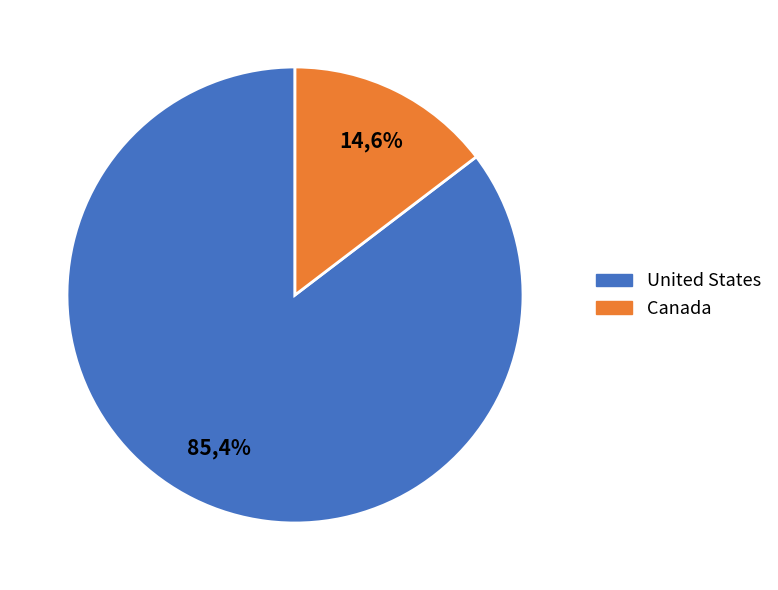

To the nearest percent, what is the difference between the Canada and United States slice percentages?

71%